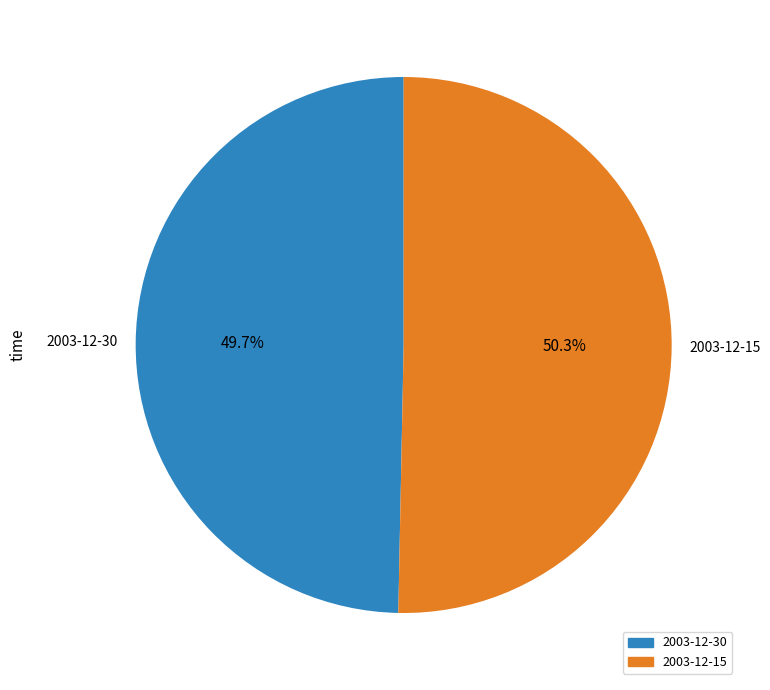

What portion of the pie excludes 2003-12-15?

49.7%